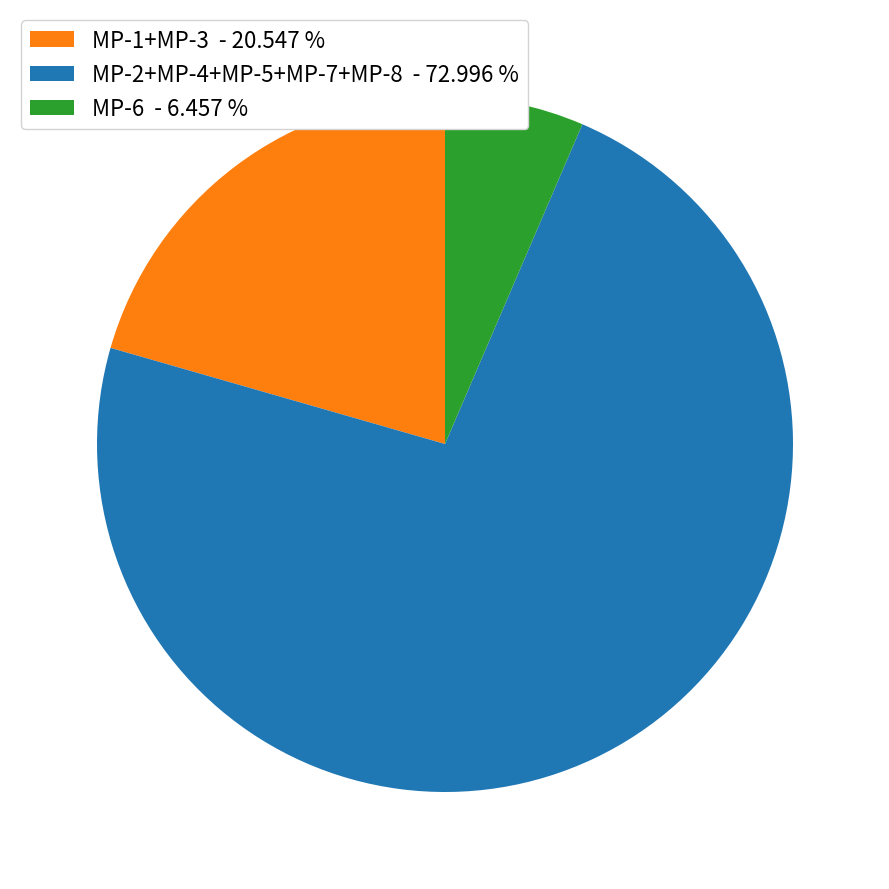

Is there a majority slice in this chart?

Yes